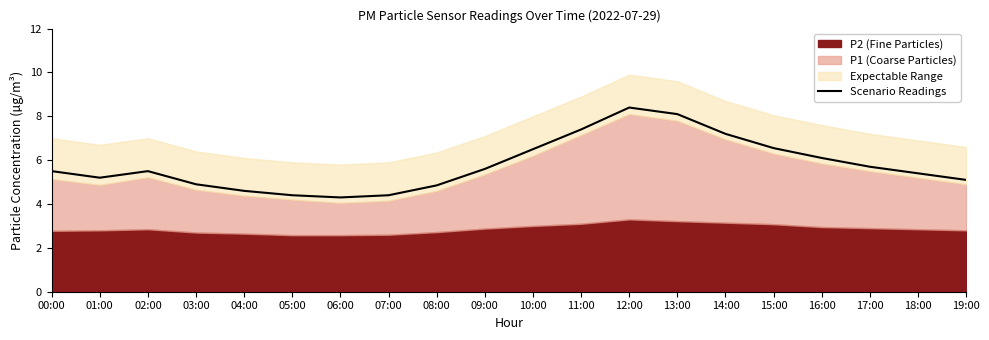

The chart shows a value of 9.8 at 02:00. True or false?

False